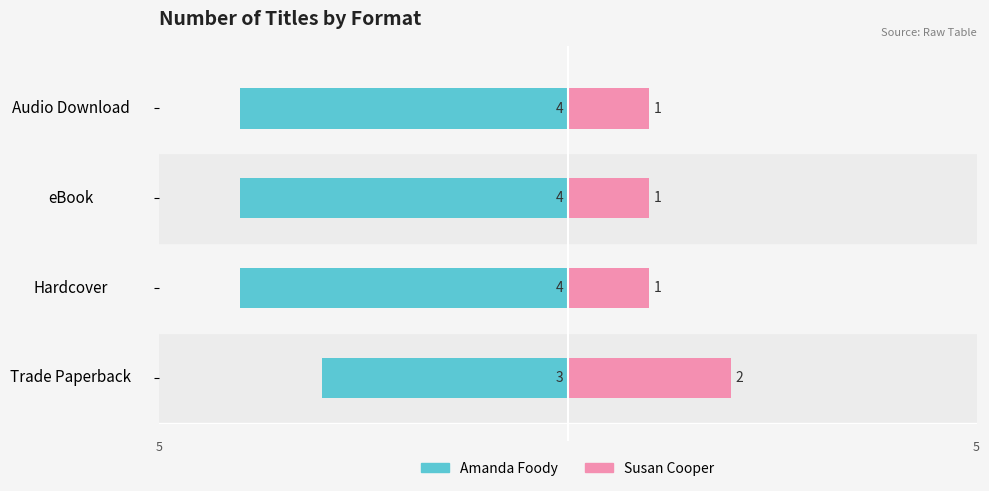

How many Susan Cooper values are between 1 and 2?

4